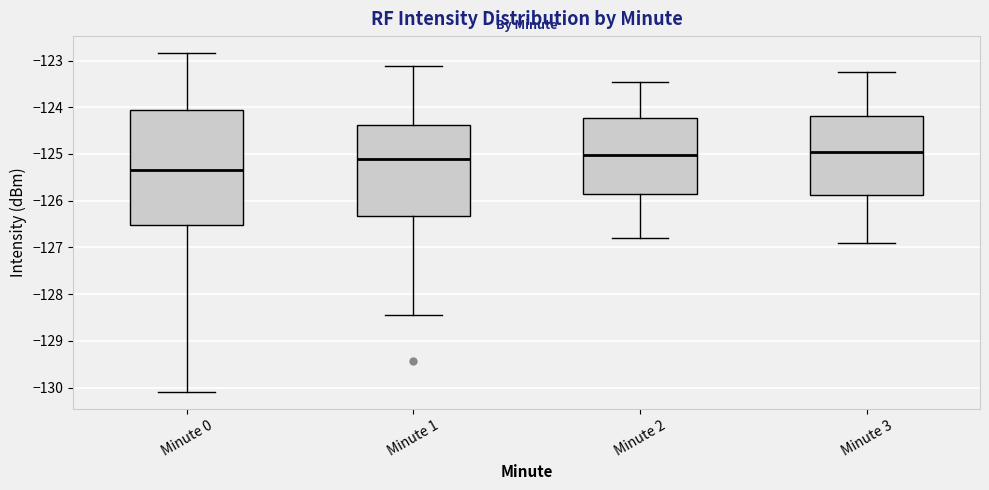

Reading left to right, read every box against the y-axis: the position of its median line, the range the box covers, and the ends of its whiskers. The values are not printed on the chart, so give them approximately, as read against the axis.

Minute 0: median -125.3, box -126.5 to -124.1, whiskers -130.1 to -122.8
Minute 1: median -125.1, box -126.3 to -124.4, whiskers -128.5 to -123.1
Minute 2: median -125.0, box -125.9 to -124.2, whiskers -126.8 to -123.5
Minute 3: median -125.0, box -125.9 to -124.2, whiskers -126.9 to -123.2